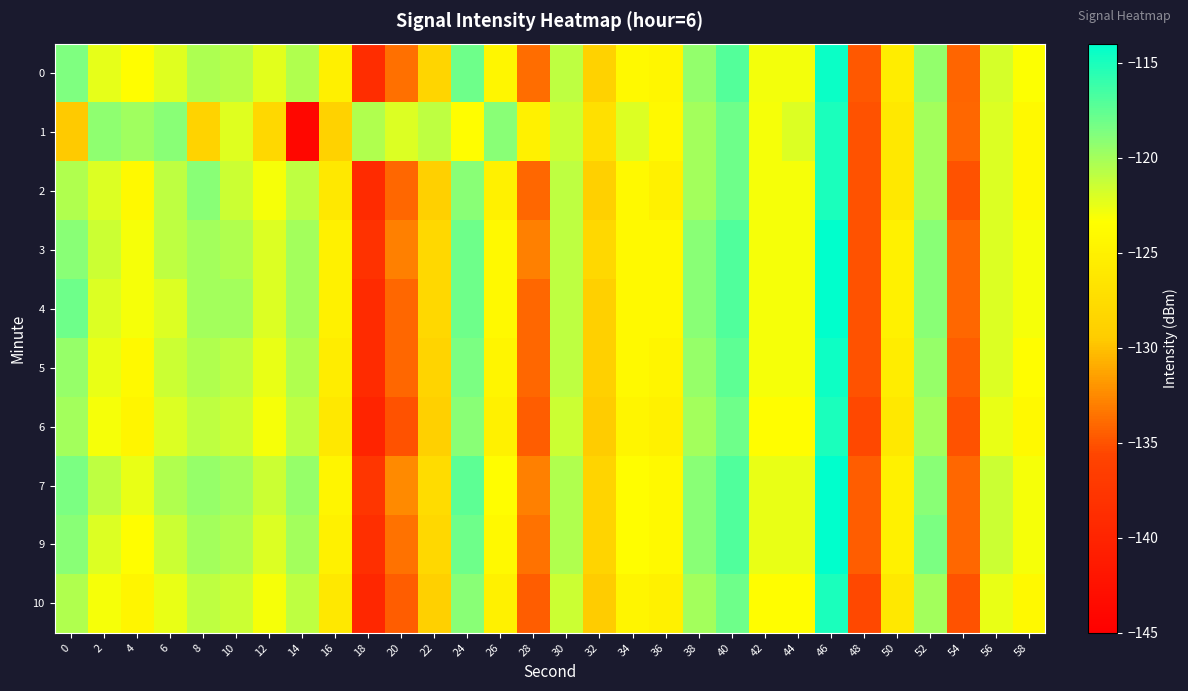

What is the minimum value shown in the chart?

-144.0